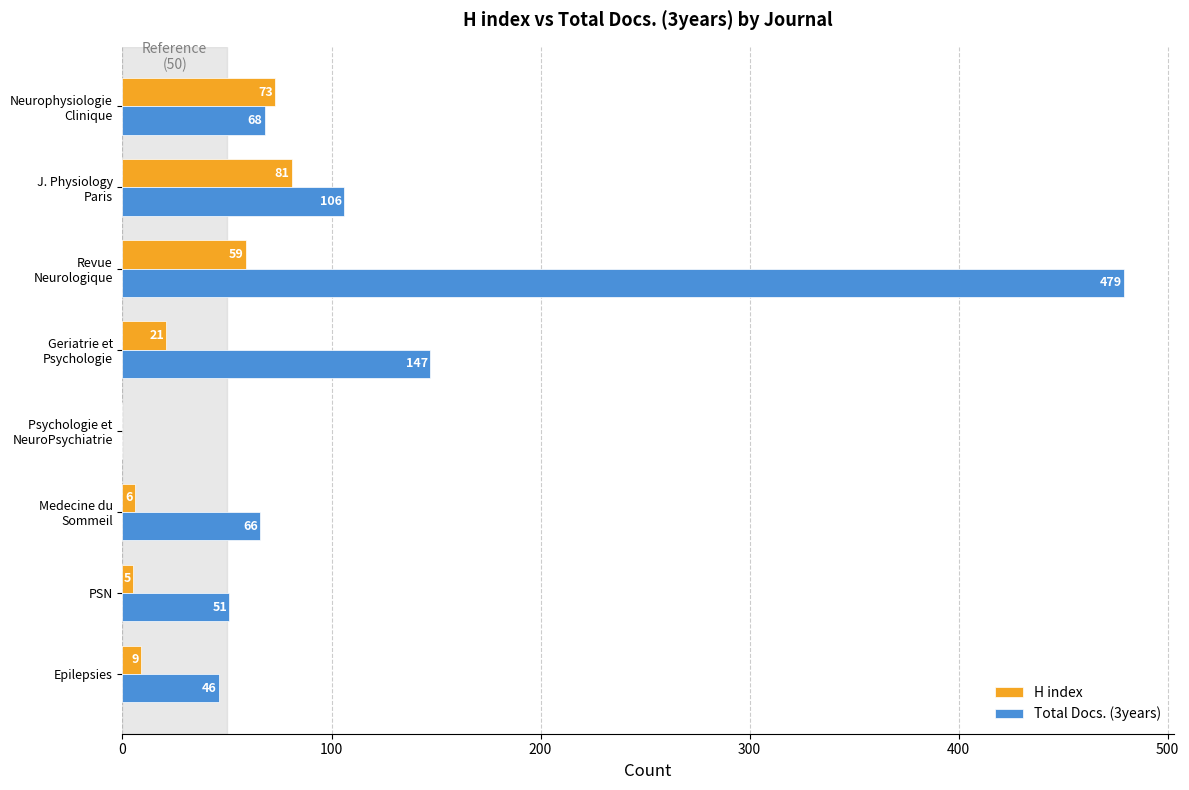

What is the highest value of the Total Docs. (3years) series?

479